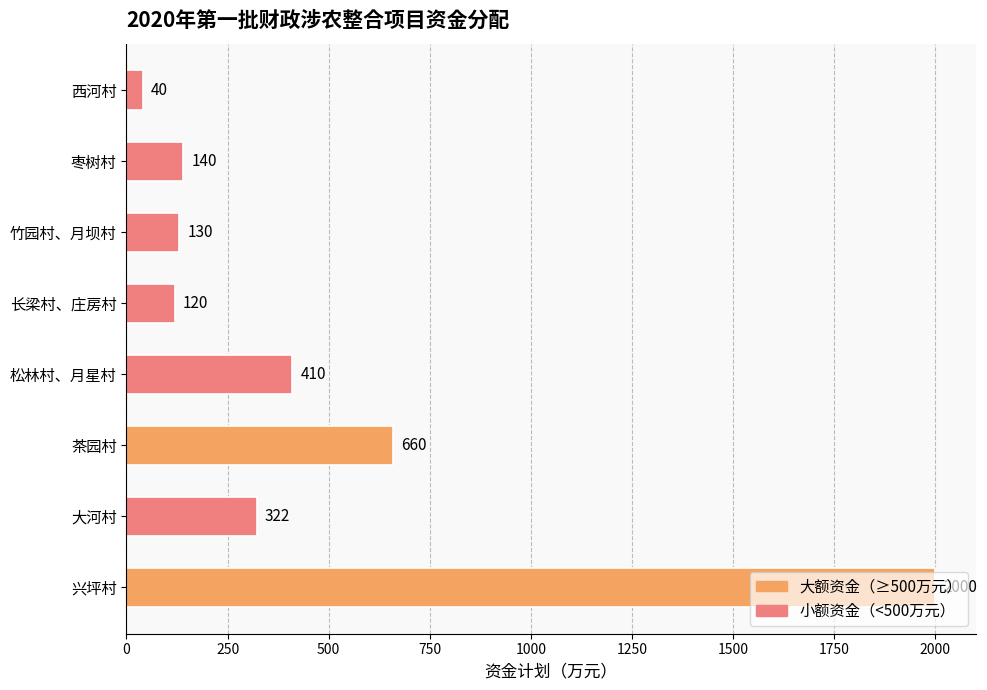

Rank the categories by value from highest to lowest.

兴坪村, 茶园村, 松林村、月星村, 大河村, 枣树村, 竹园村、月坝村, 长梁村、庄房村, 西河村